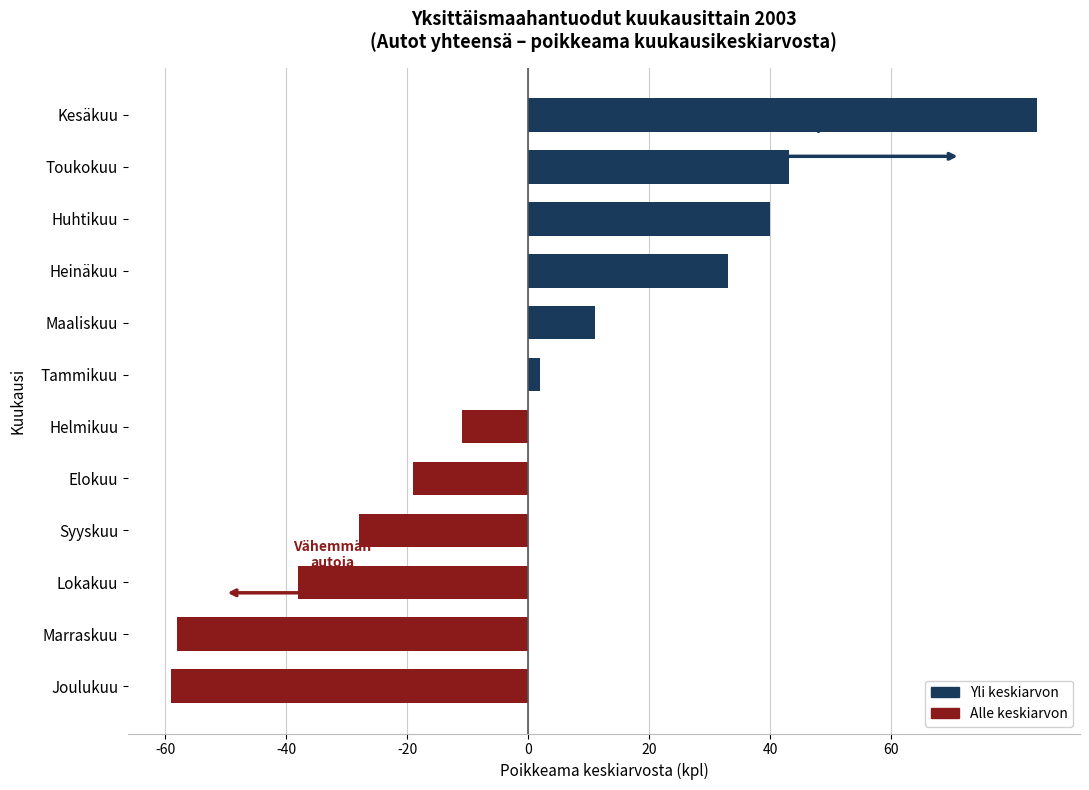

True or false: the data shows -18 at Lokakuu.

False